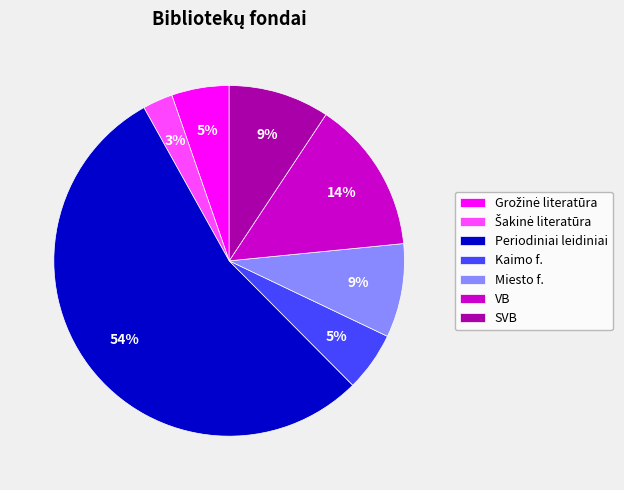

Which category has the biggest portion of the pie?

Periodiniai leidiniai